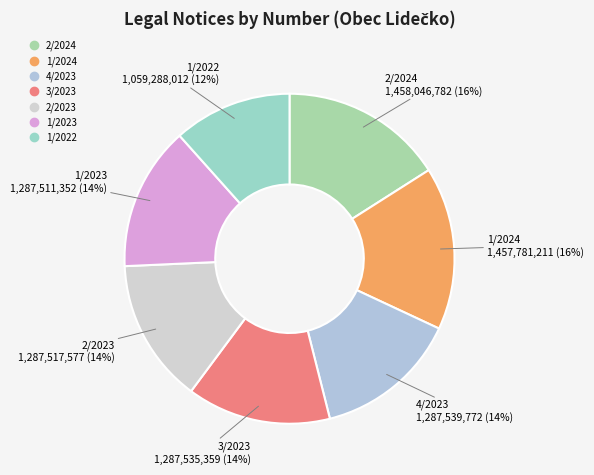

The 1/2024 slice represents 16% of the pie. True or false?

True